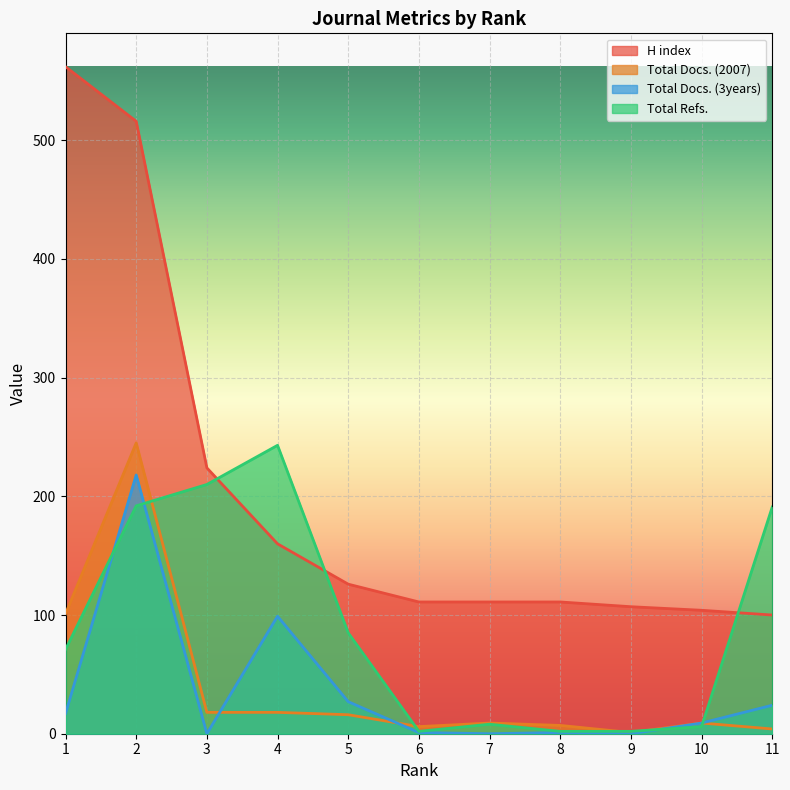

Between 8 and 6, which is larger?

8